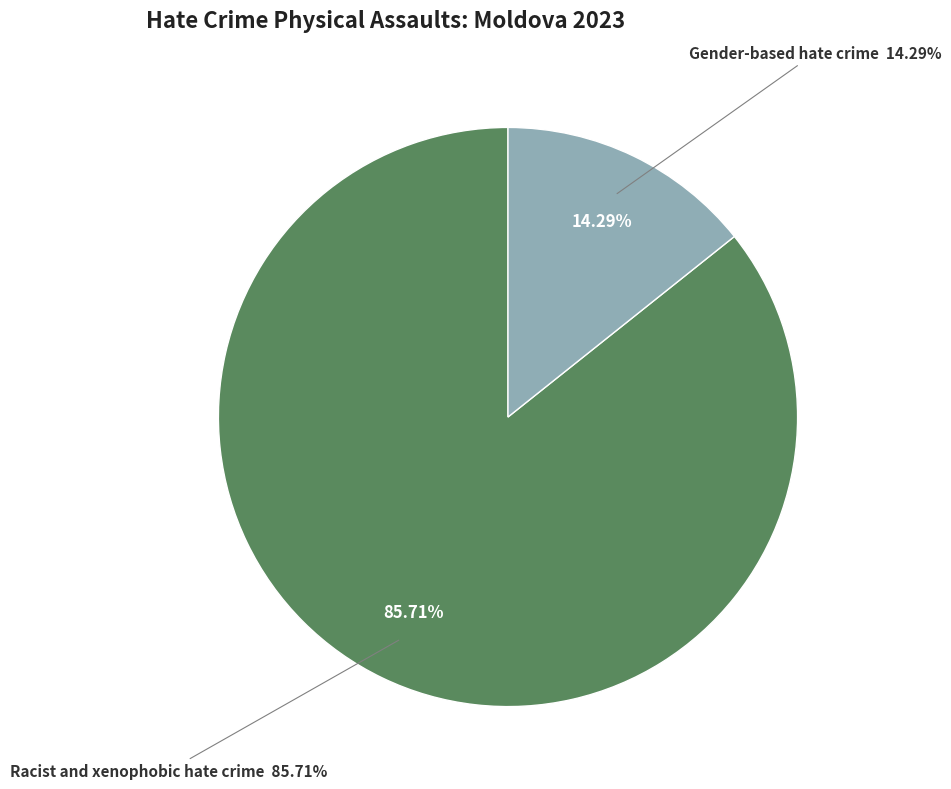

Which slice is the largest?

Racist and xenophobic hate crime